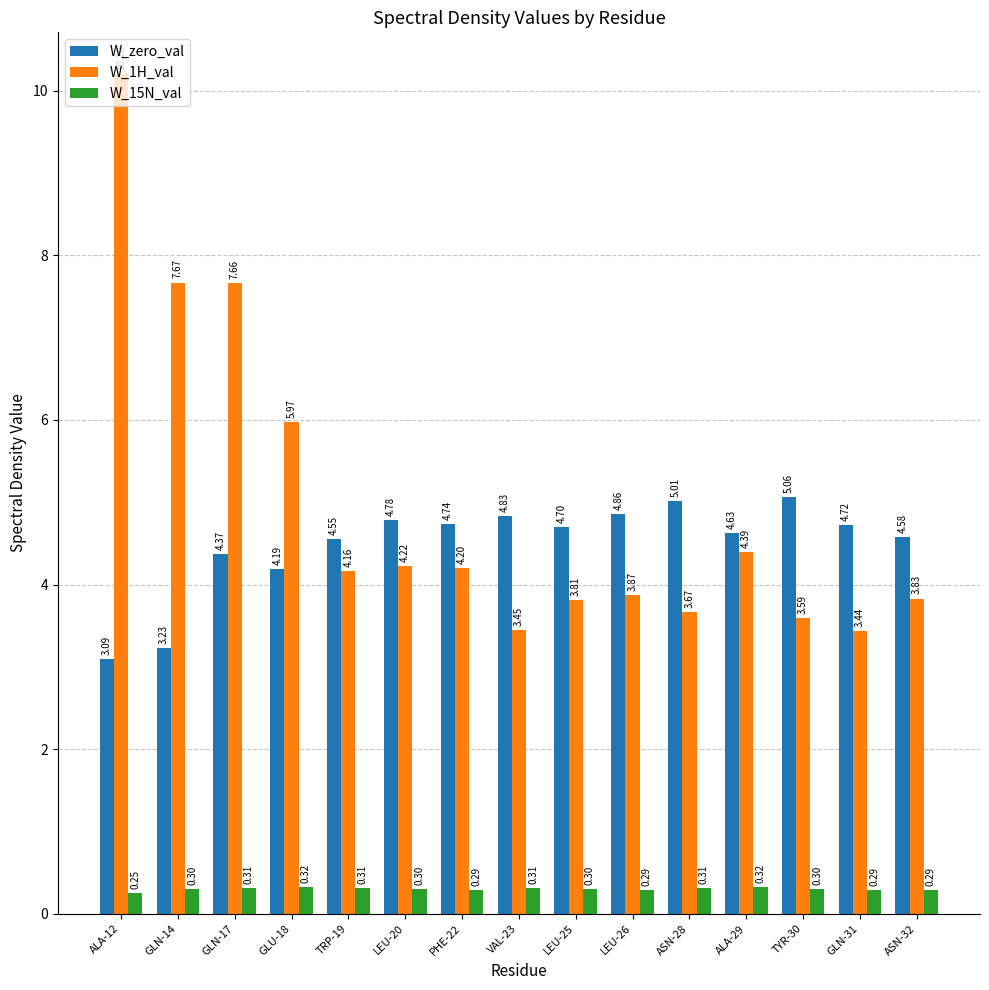

List the labels in order of W_1H_val value, largest first.

ALA-12, GLN-14, GLN-17, GLU-18, ALA-29, LEU-20, PHE-22, TRP-19, LEU-26, ASN-32, LEU-25, ASN-28, TYR-30, VAL-23, GLN-31